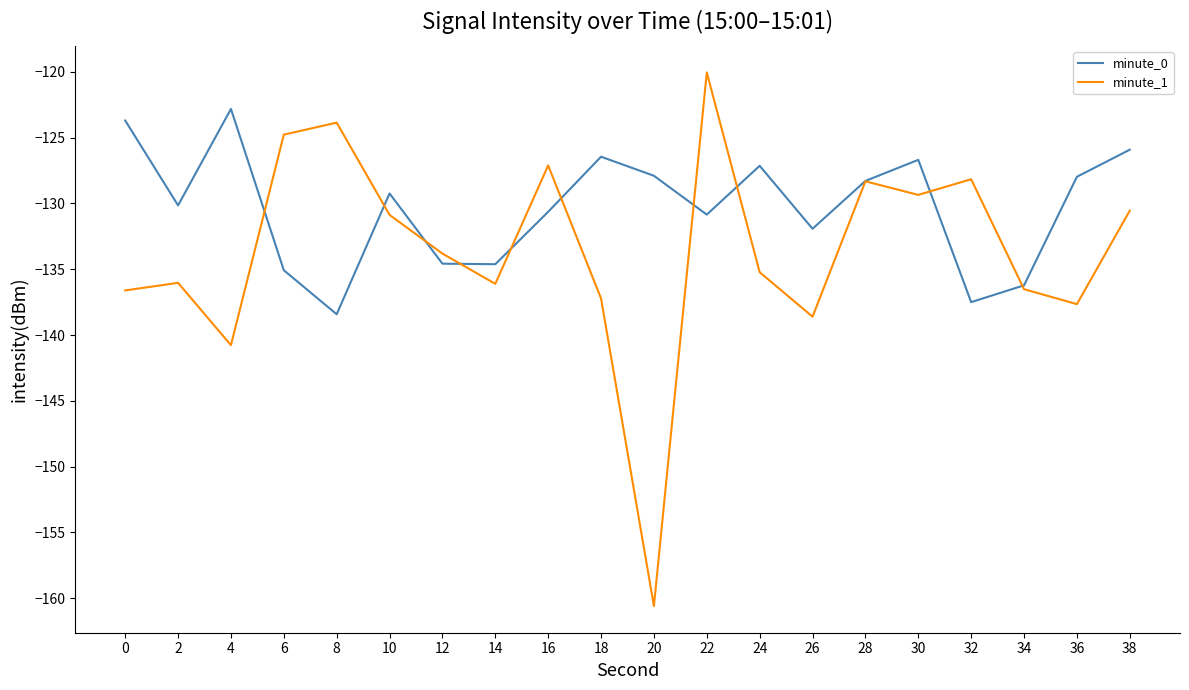

What is the difference between the minute_1 values at 6 and 16?

2.3